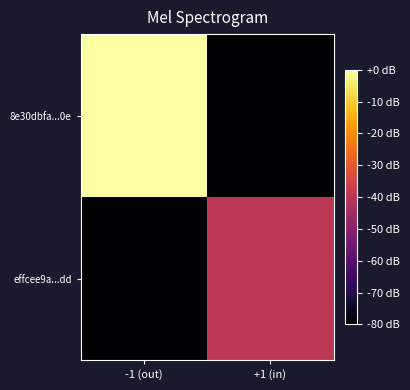

At -1 (out), list the series in order from smallest to largest.

effcee9a...dd, 8e30dbfa...0e